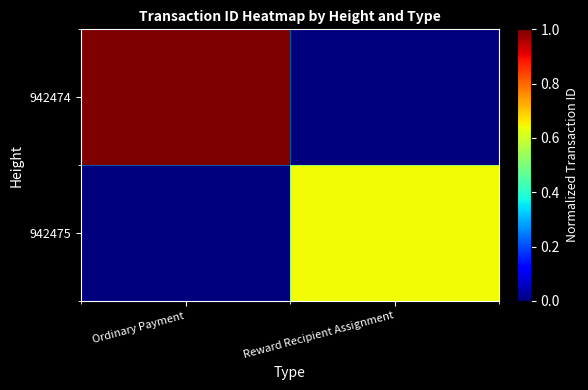

Which category has the lowest value across all series?

Reward Recipient Assignment